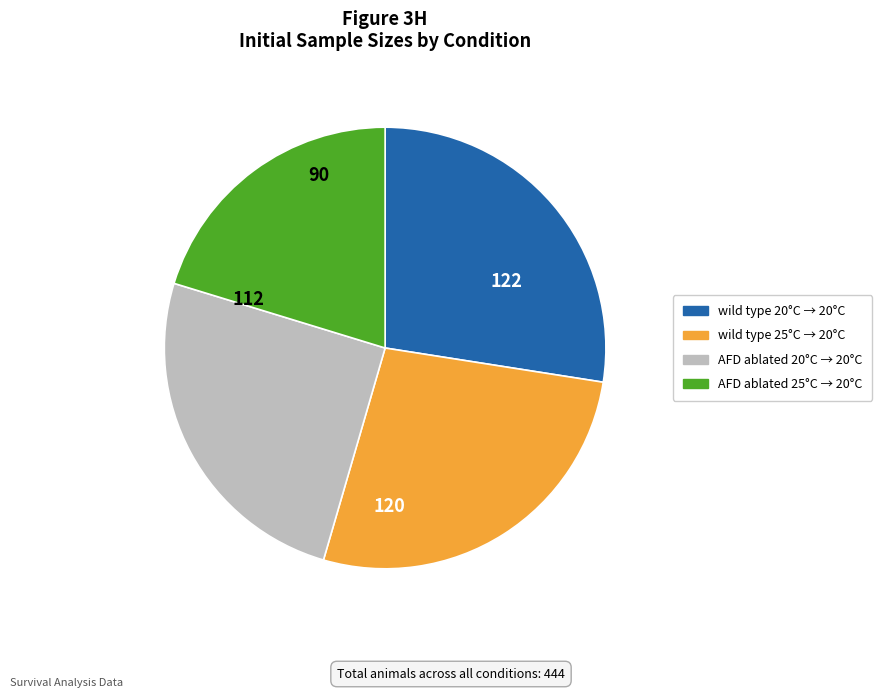

Do AFD ablated 20°C → 20°C and AFD ablated 25°C → 20°C together represent more than half of the pie?

No